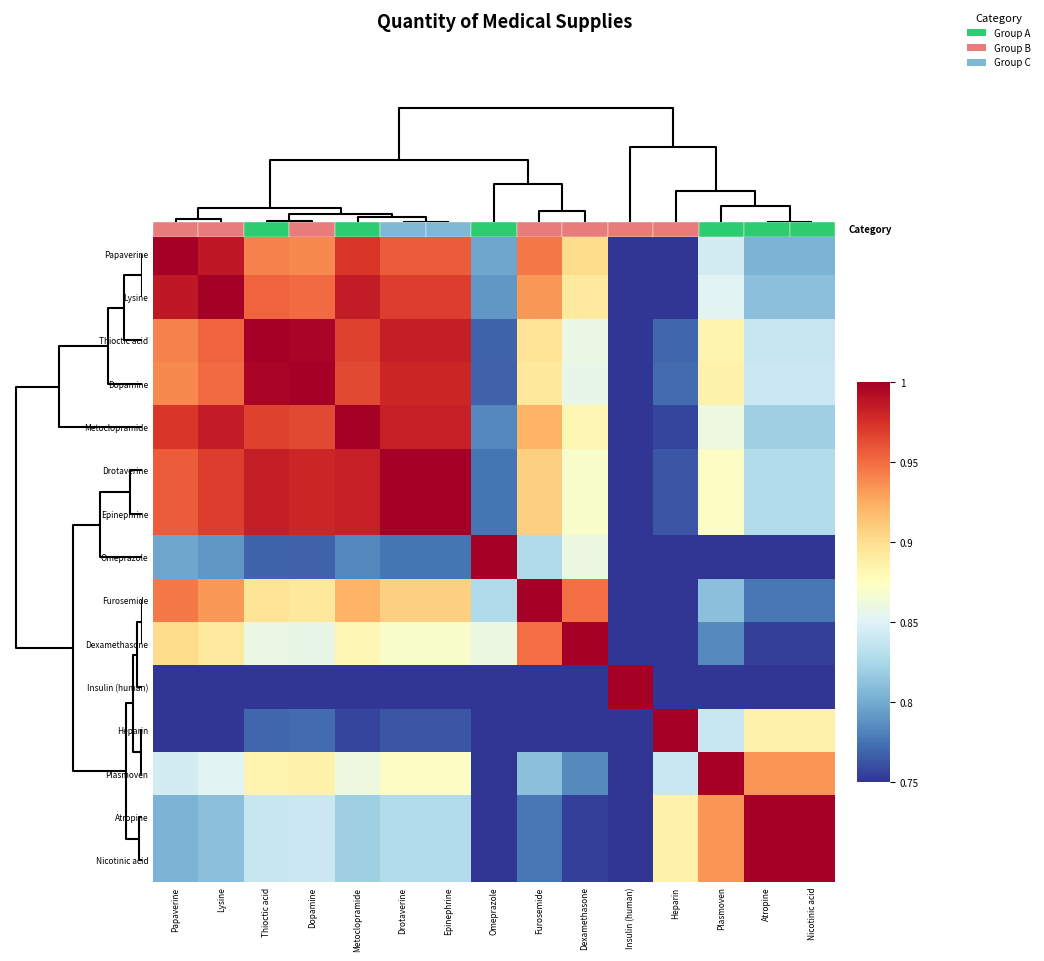

Rank the series at Furosemide from lowest to highest value.

Insulin (human), Heparin, Atropine, Nicotinic acid, Plasmoven, Omeprazole, Dopamine, Thioctic acid, Drotaverine, Epinephrine, Metoclopramide, Lysine, Papaverine, Dexamethasone, Furosemide